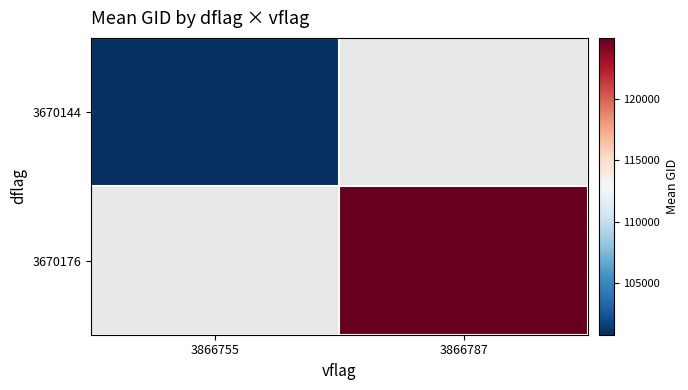

Which series has the largest range (max minus min)?

3670144